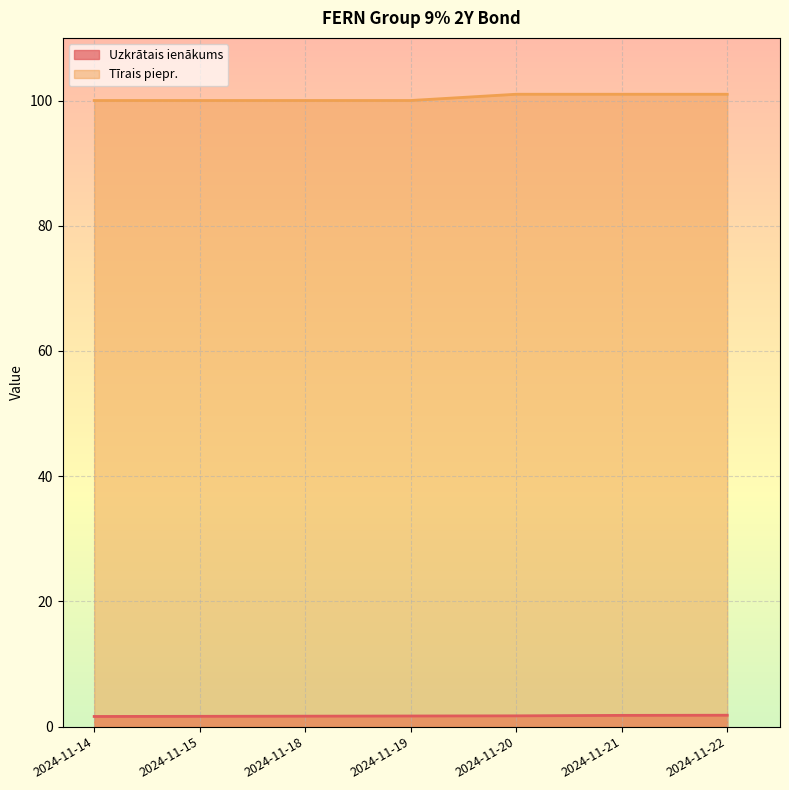

What is the average value of the Tīrais piepr. series?

100.4